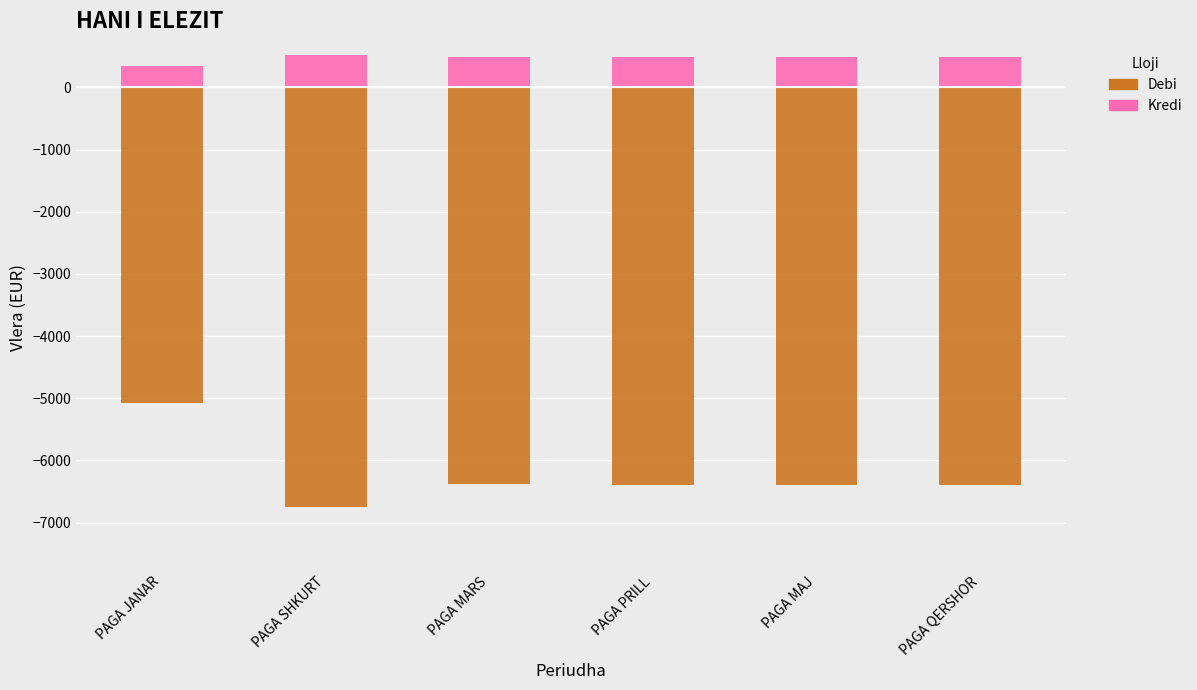

Is the value of Debi at PAGA MARS greater than the value of Kredi at PAGA MAJ?

No